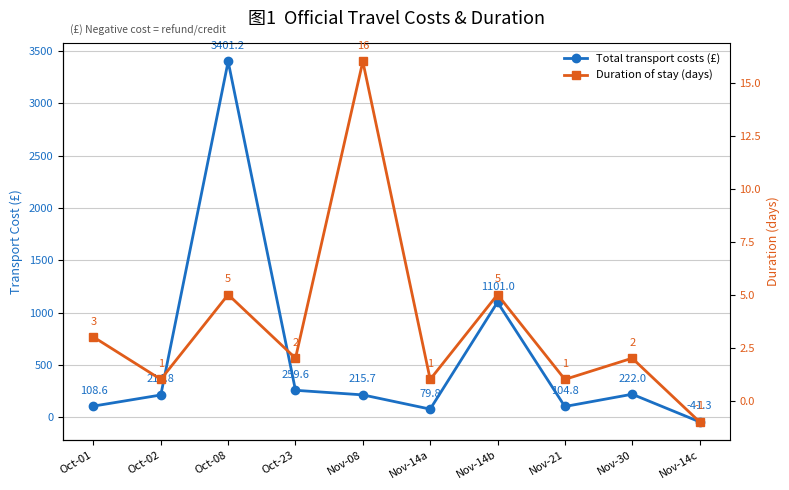

Which series has the widest spread of values?

Total transport costs (£)